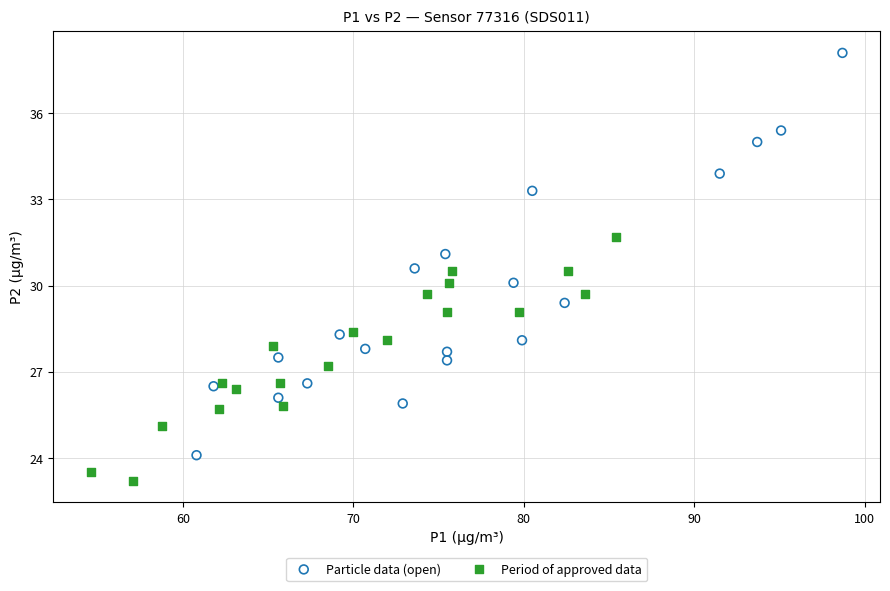

Which series reaches the minimum Y coordinate?

Period of approved data